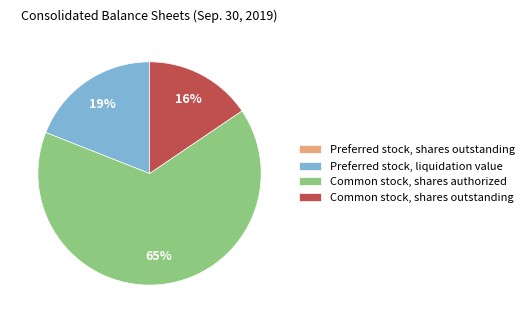

True or false: Common stock, shares authorized accounts for 65% of the total.

True